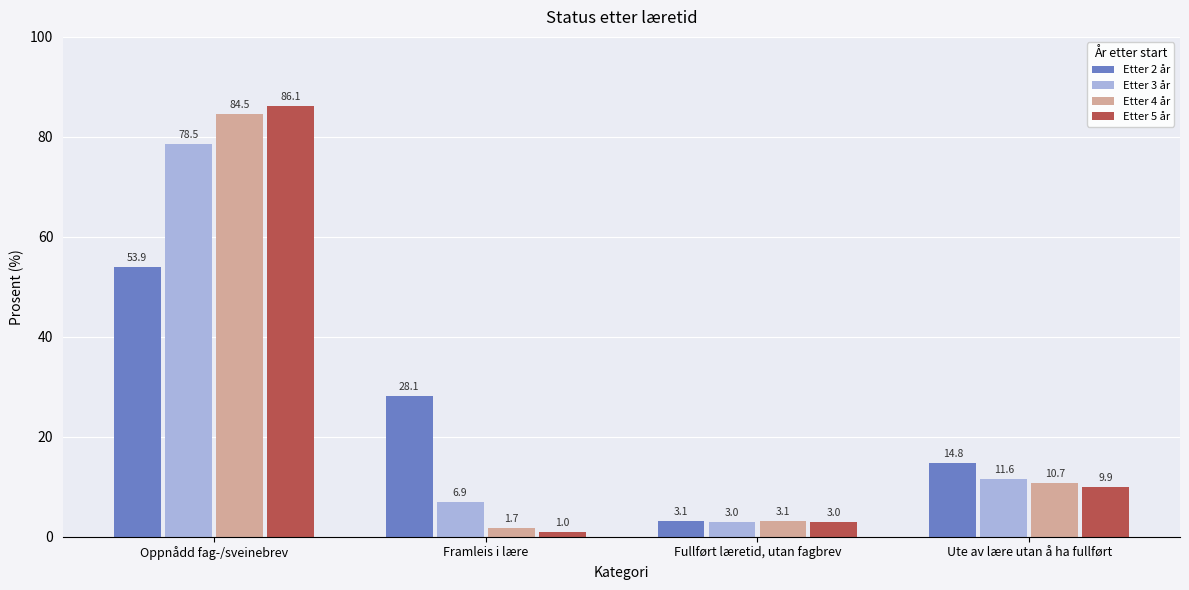

What is the label of the 3rd bar from the left?

Fullført læretid, utan fagbrev